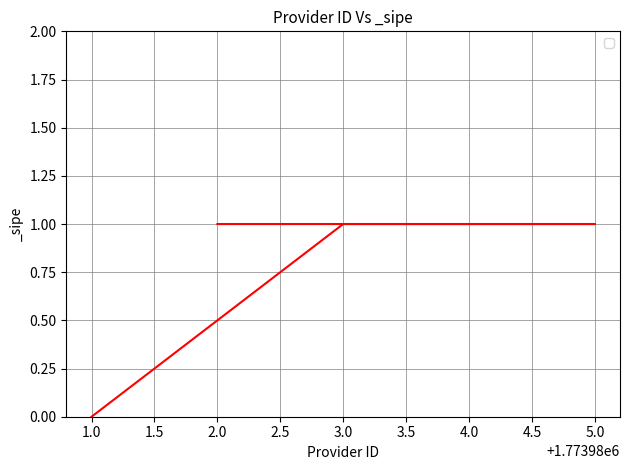

Rank the categories by value from lowest to highest.

1.0, 3.0, 5.0, 4.0, 2.0